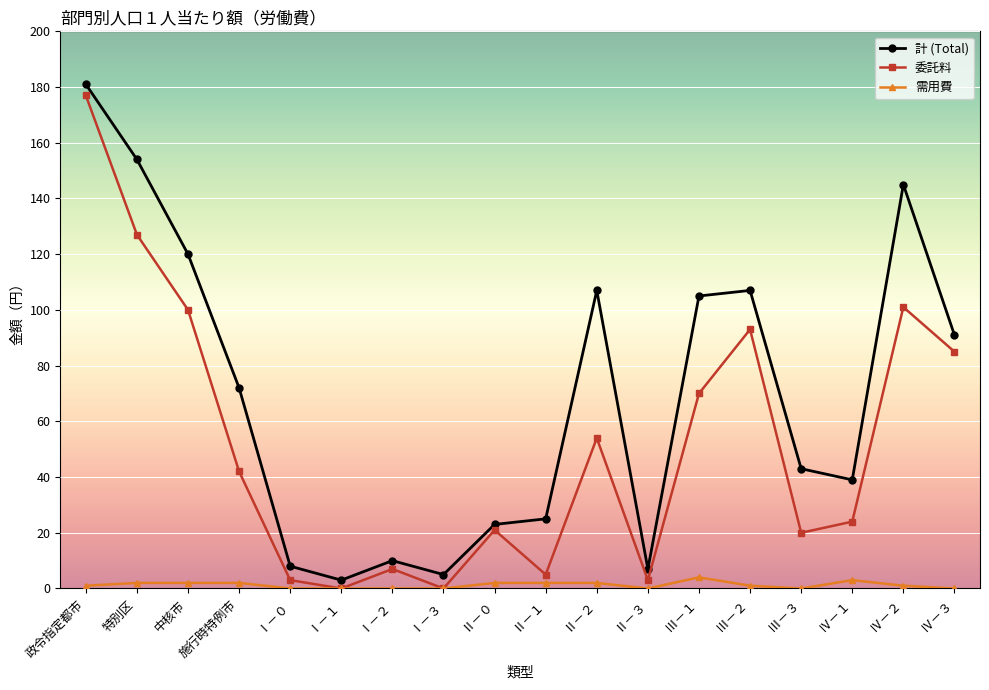

How many categories are shown in the chart?

18